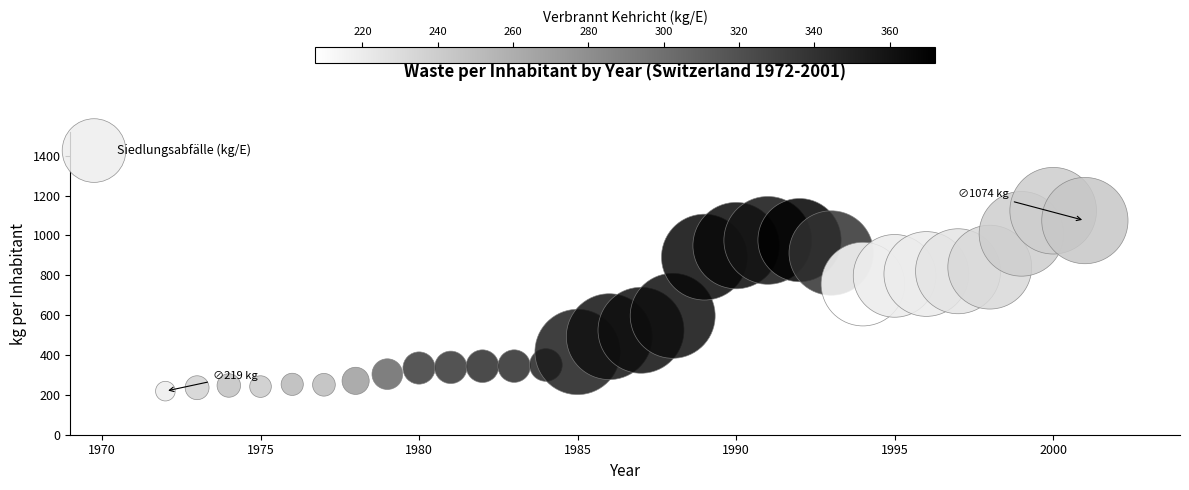

What is the range of X values (max minus min)?

29.0